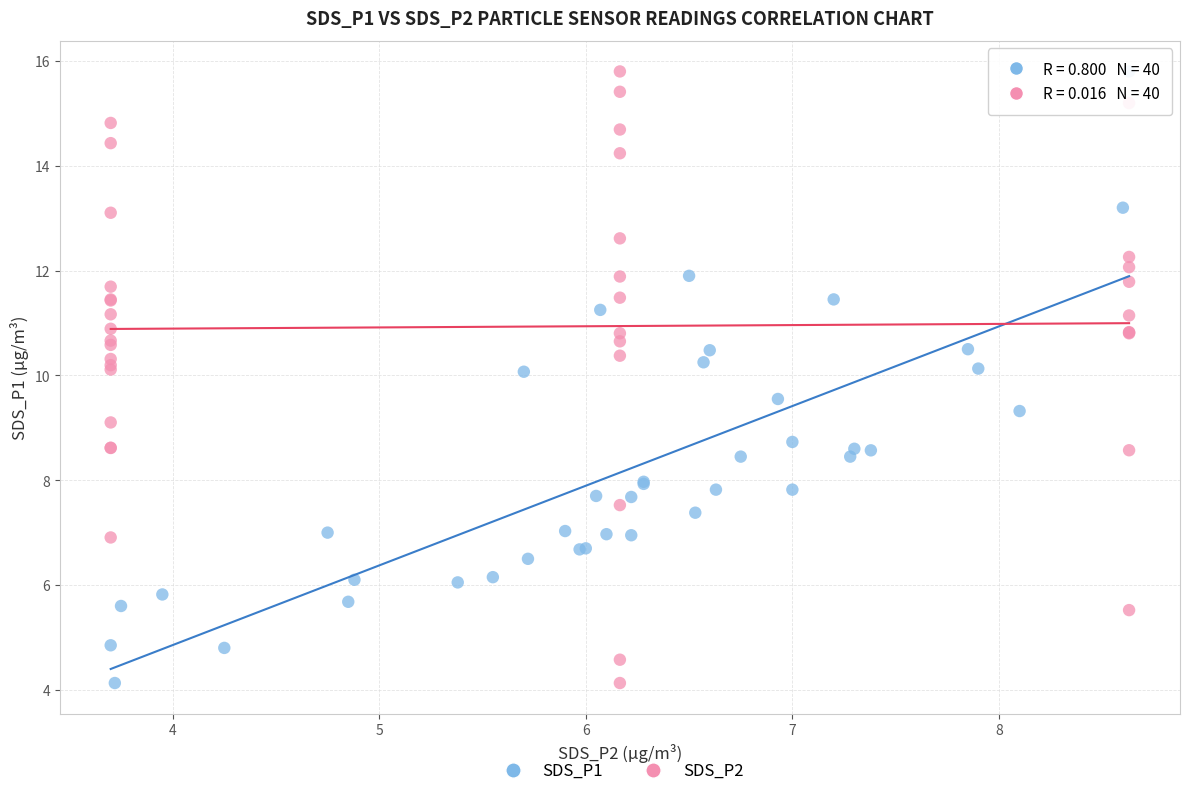

What are all the series names shown in the legend?

SDS_P1, SDS_P2